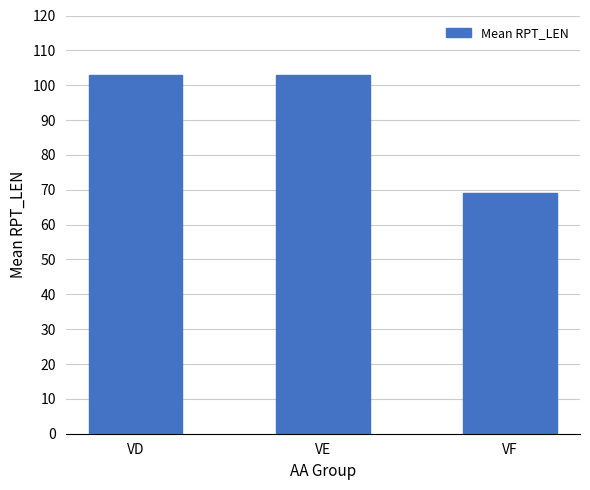

How many values are below 102?

1